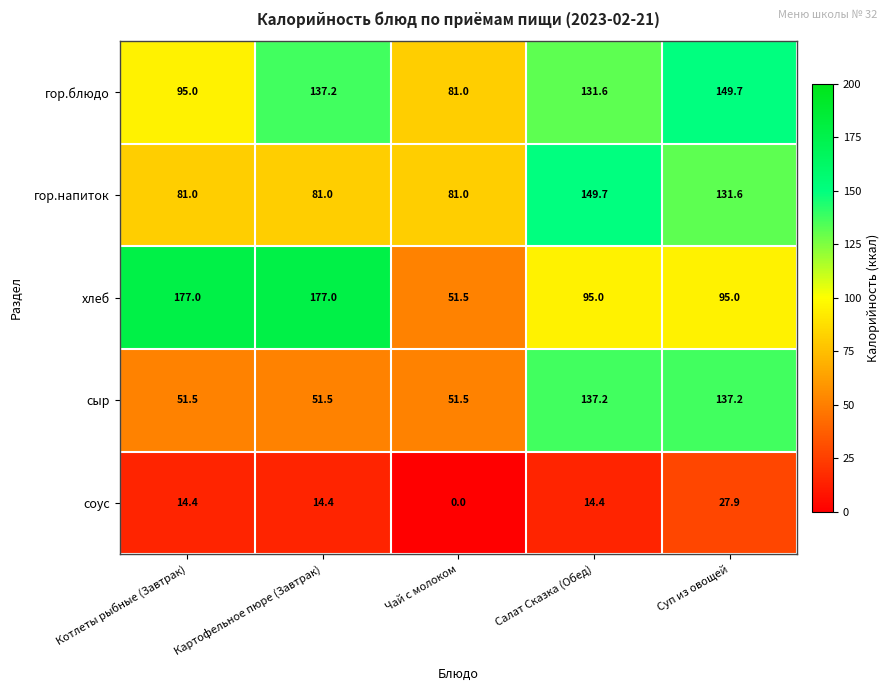

At which category is the sum across all series the highest?

Суп из овощей